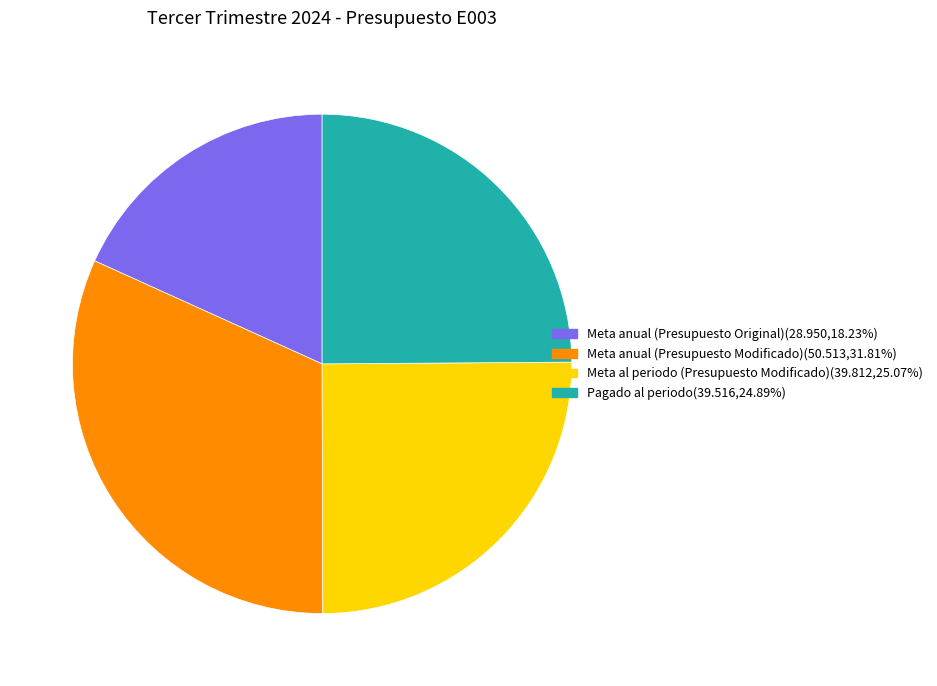

Approximately how many times larger is the value at Pagado al periodo compared to Meta anual (Presupuesto Modificado)?

0.8